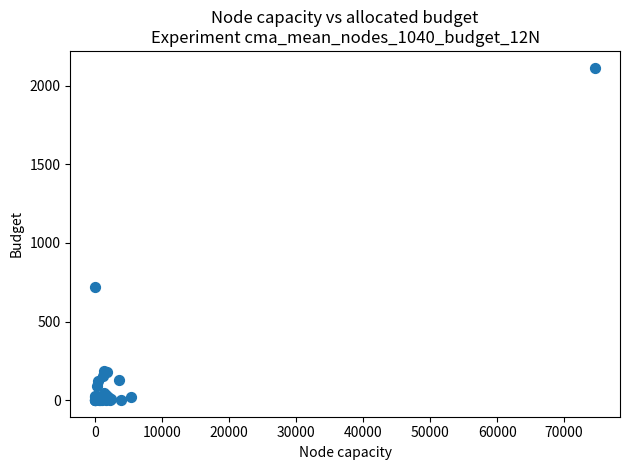

What Y value in the scatter plot is closest to 1058?

721